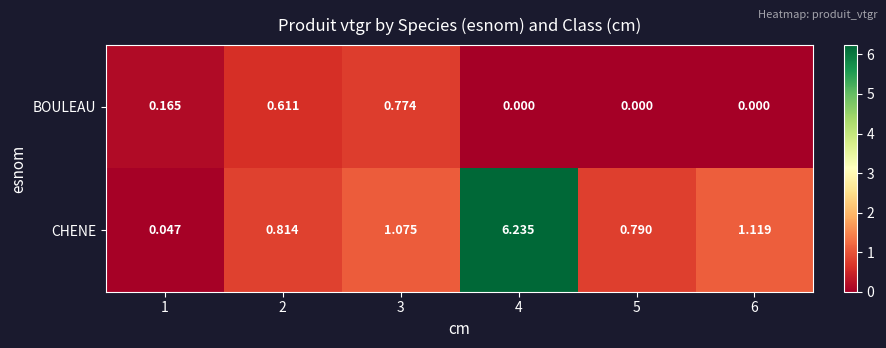

How many data points does each series have?

6